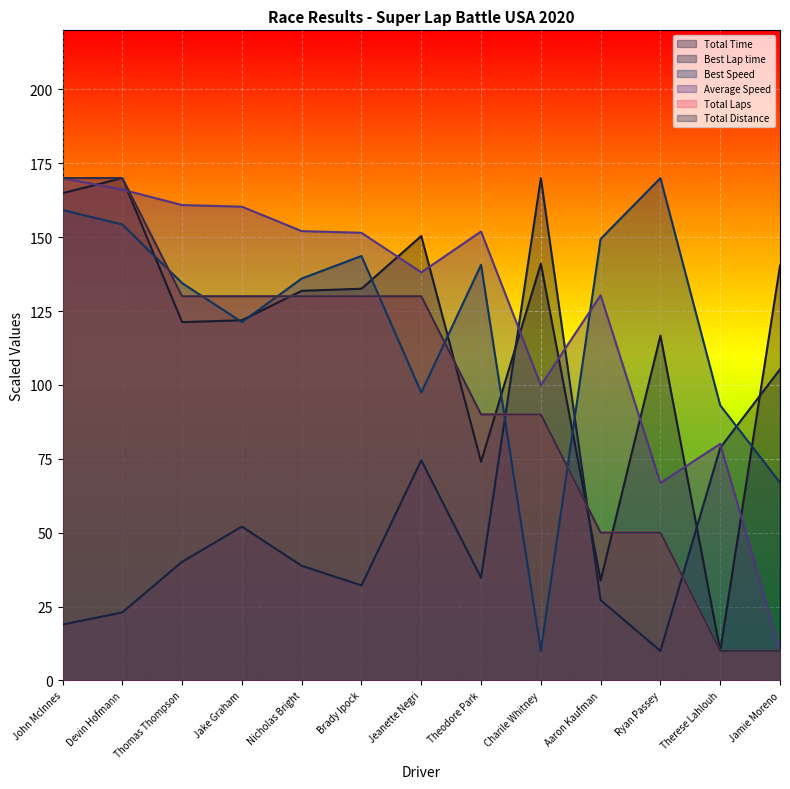

Read the Total Laps value at Jamie Moreno.

10.0